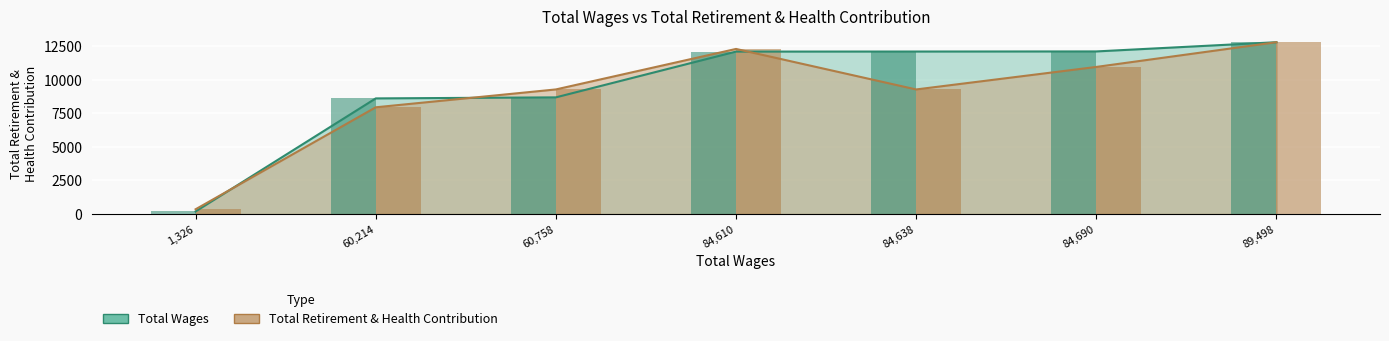

The value of Total Retirement & Health Contribution at 1326 is 231.9. True or false?

False